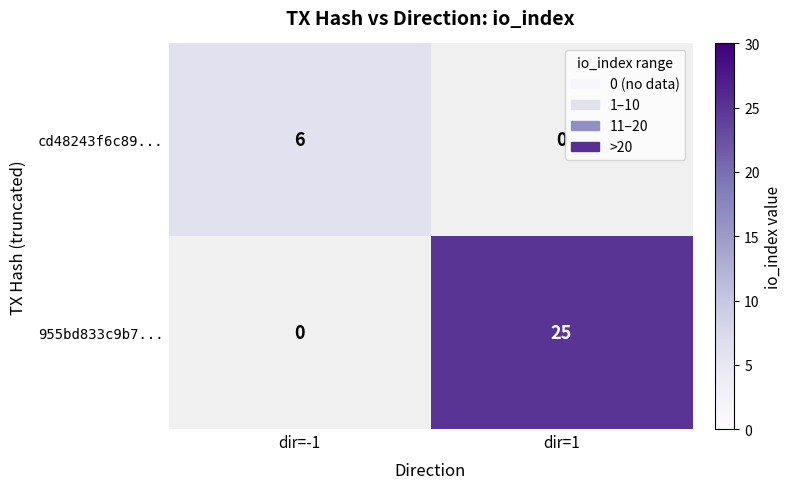

Which series has the largest range (max minus min)?

955bd833c9b7...